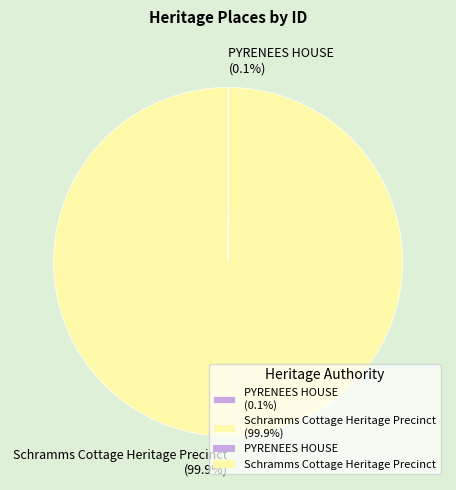

Does Schramms Cottage Heritage Precinct (99.9%) account for over 50% of the chart?

Yes